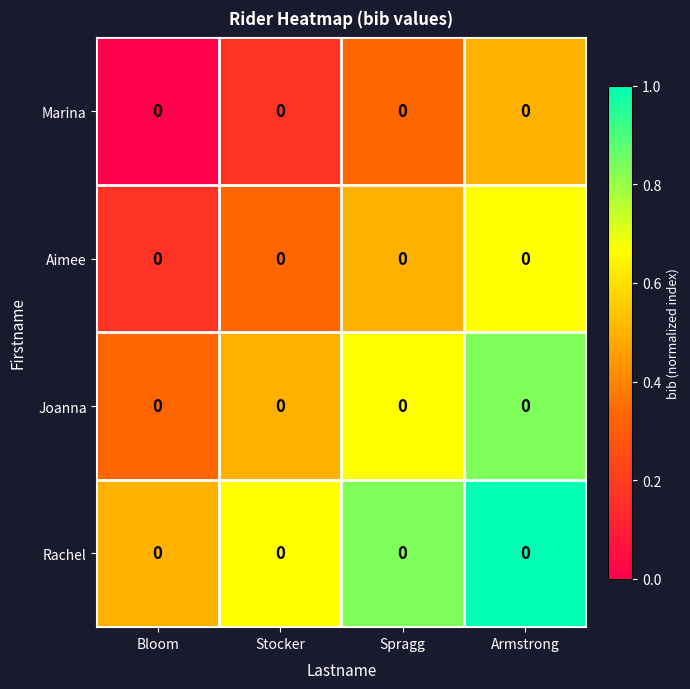

What is the total value across all series at Spragg?

2.3